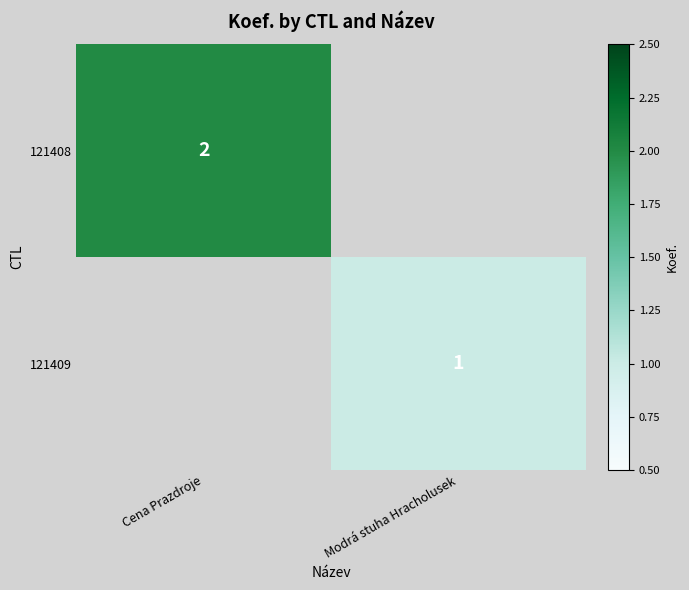

At how many categories does at least one series exceed 1?

1